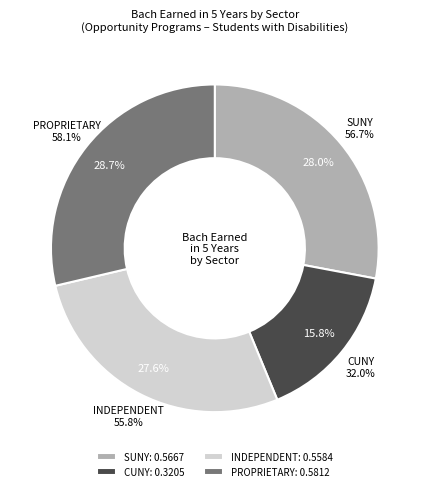

Count the number of slices in the pie.

4